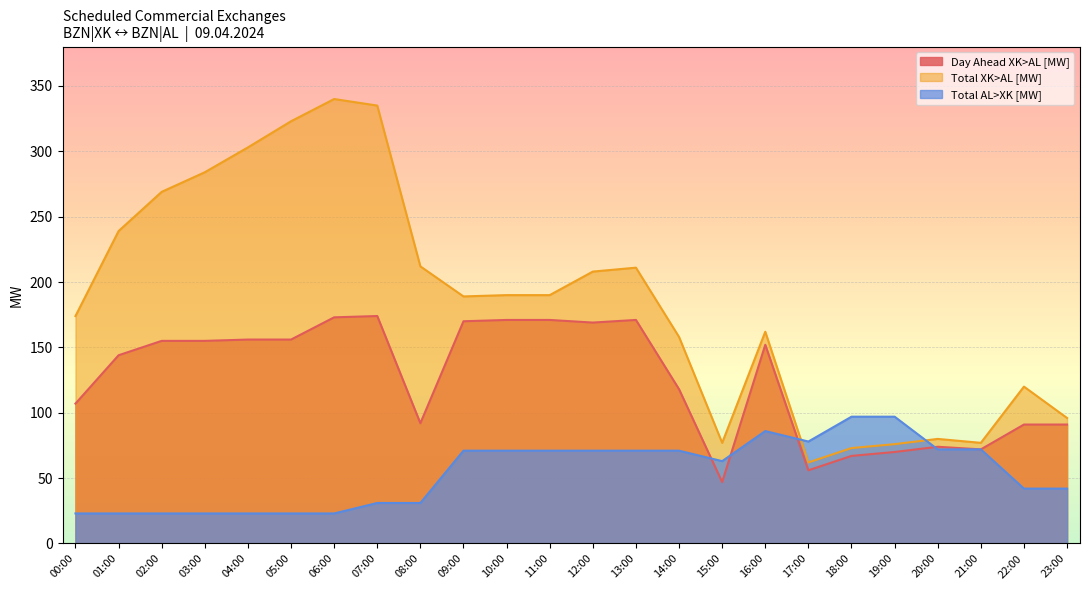

Which series ends up on top after the final intersection of Day Ahead XK>AL [MW] and Total AL>XK [MW]?

Day Ahead XK>AL [MW]